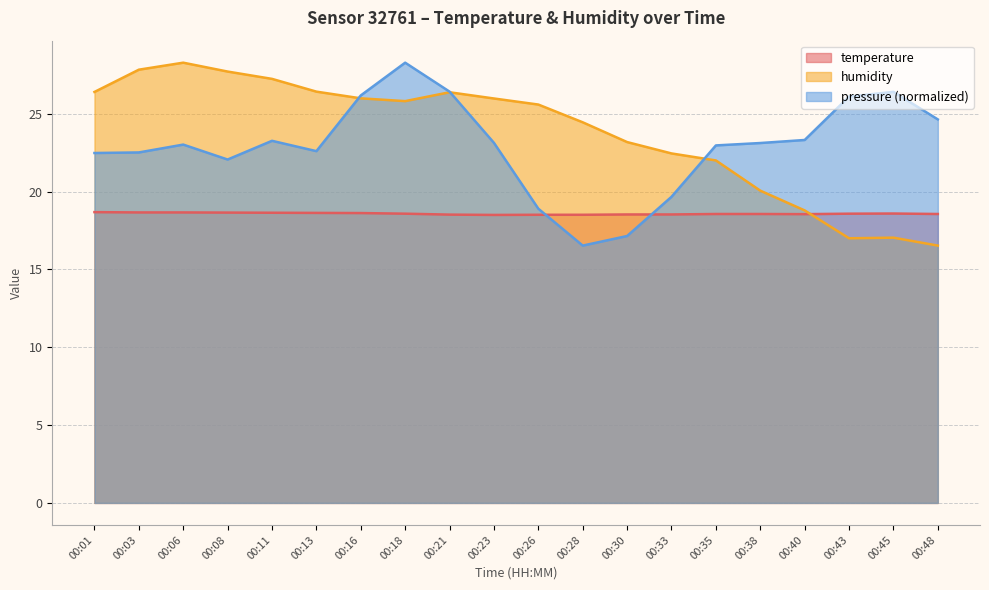

What is the approximate value of temperature at 00:11?

18.6